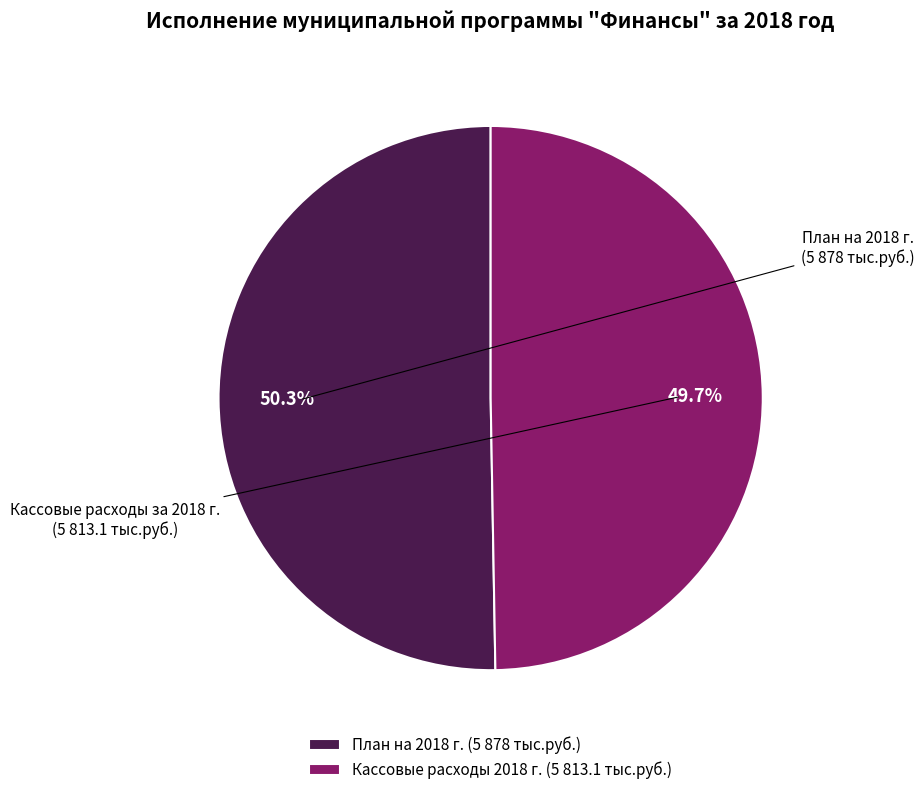

Which category has the smallest portion of the pie?

Кассовые расходы 2018 г. (5 813.1 тыс.руб.)